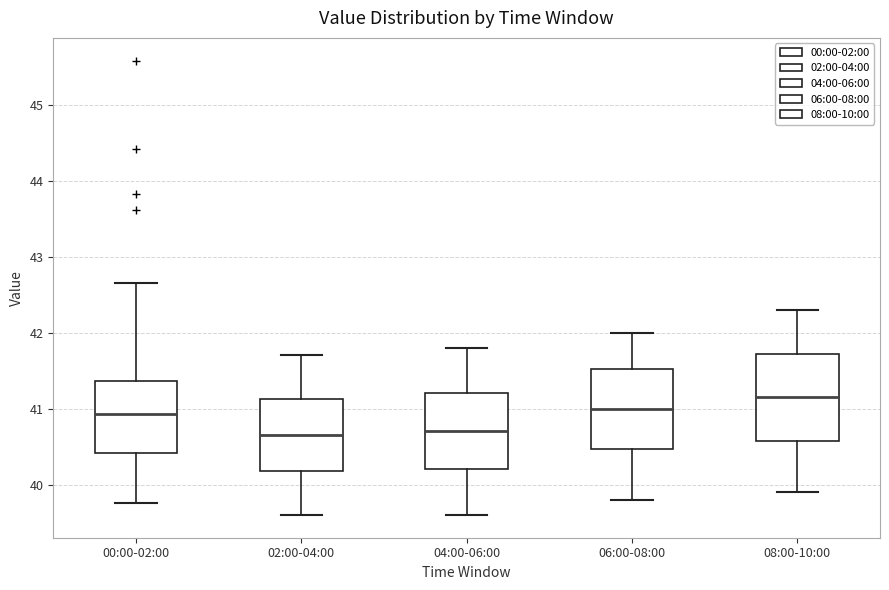

Reading left to right, transcribe this box plot: for each box, give where its median line is, the range the box spans, and where its two whiskers end, as read against the y-axis. The values are not printed on the chart, so give them approximately, as read against the axis.

00:00-02:00: median 40.9, box 40.4 to 41.4, whiskers 39.8 to 42.7
02:00-04:00: median 40.7, box 40.2 to 41.1, whiskers 39.6 to 41.7
04:00-06:00: median 40.7, box 40.2 to 41.2, whiskers 39.6 to 41.8
06:00-08:00: median 41.0, box 40.5 to 41.5, whiskers 39.8 to 42.0
08:00-10:00: median 41.2, box 40.6 to 41.7, whiskers 39.9 to 42.3